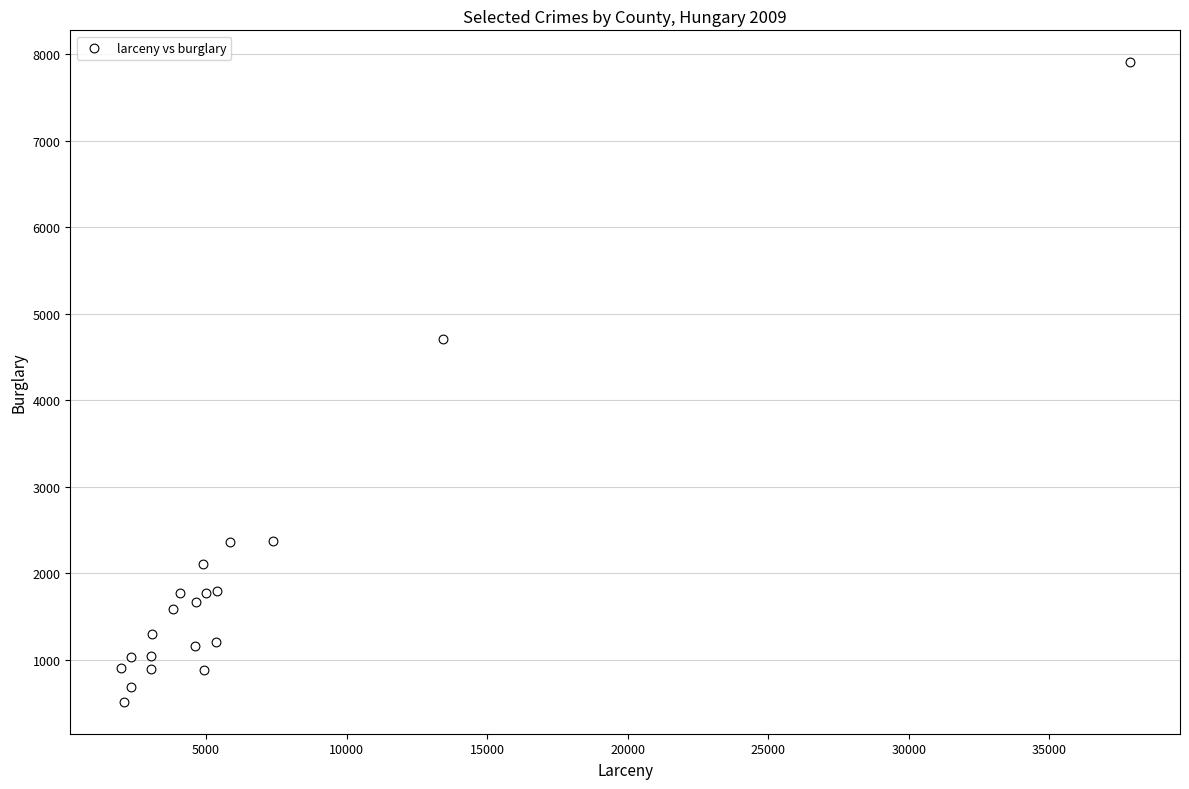

What Y value in the scatter plot is closest to 4210?

4713